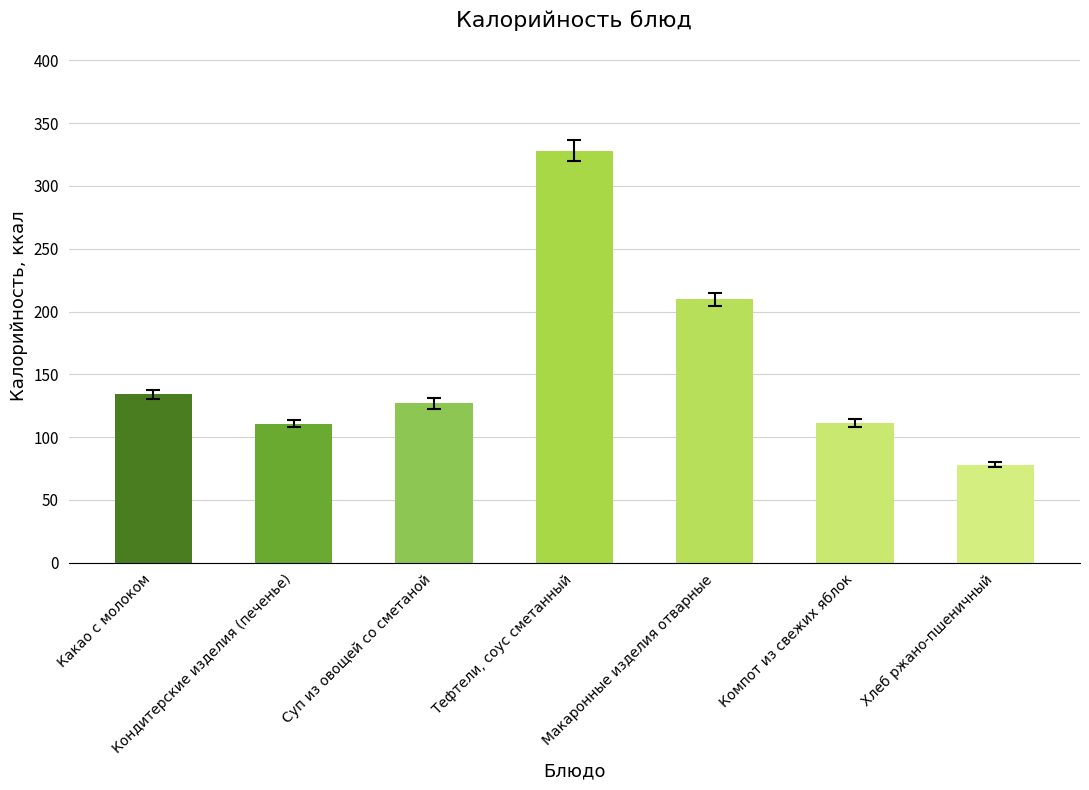

Rank the categories by value from lowest to highest.

Хлеб ржано-пшеничный, Кондитерские изделия (печенье), Компот из свежих яблок, Суп из овощей со сметаной, Какао с молоком, Макаронные изделия отварные, Тефтели, соус сметанный